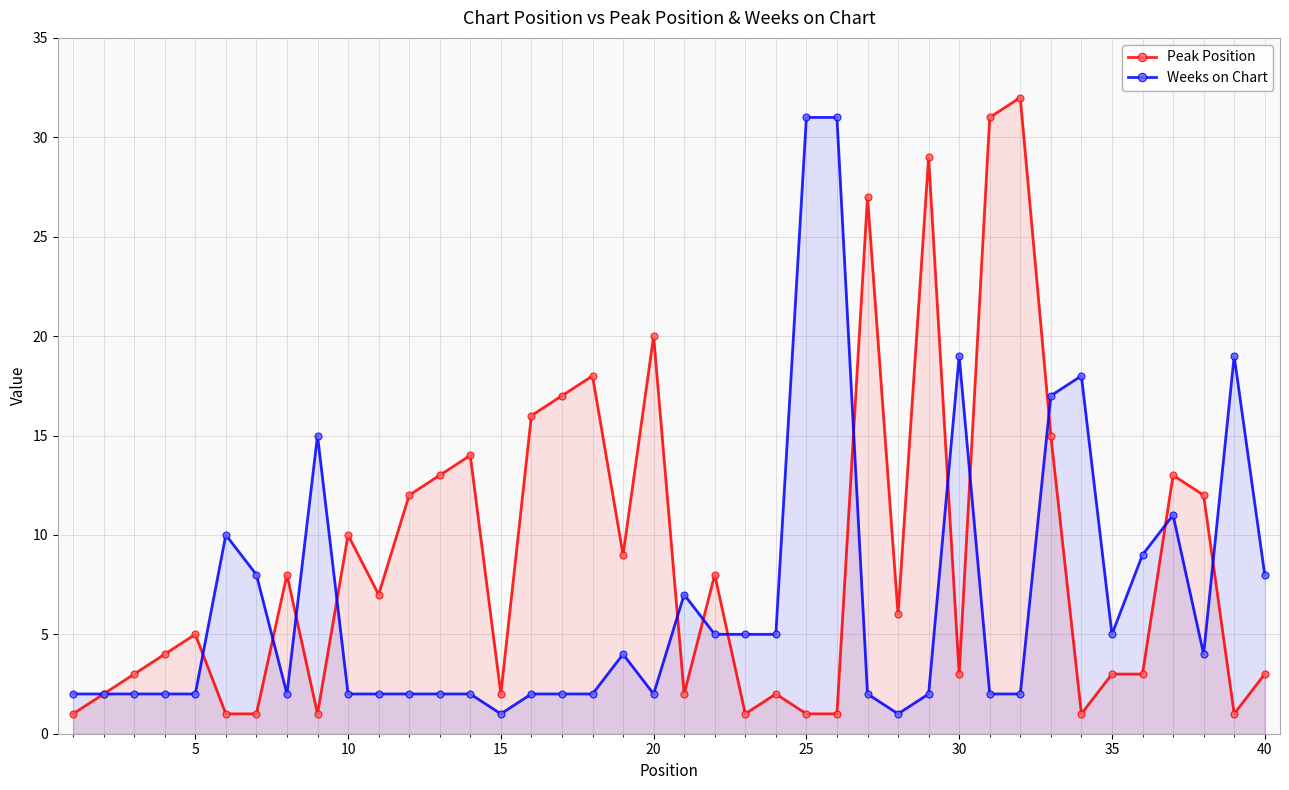

True or false: Peak Position has a value of 1 at 25.

True